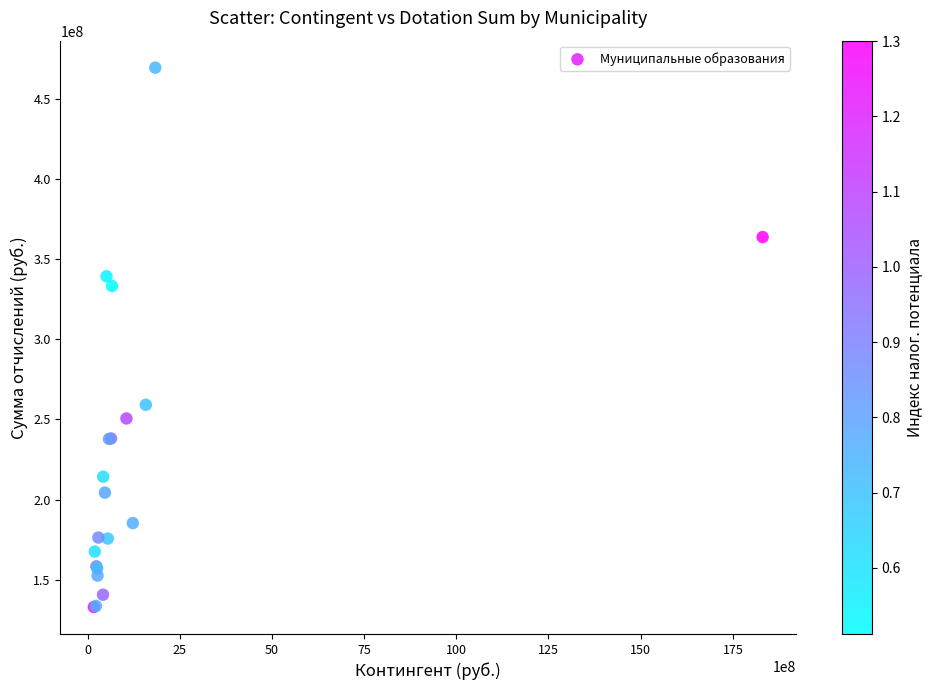

What Y value in the scatter plot is closest to 301187511?

333158698.2